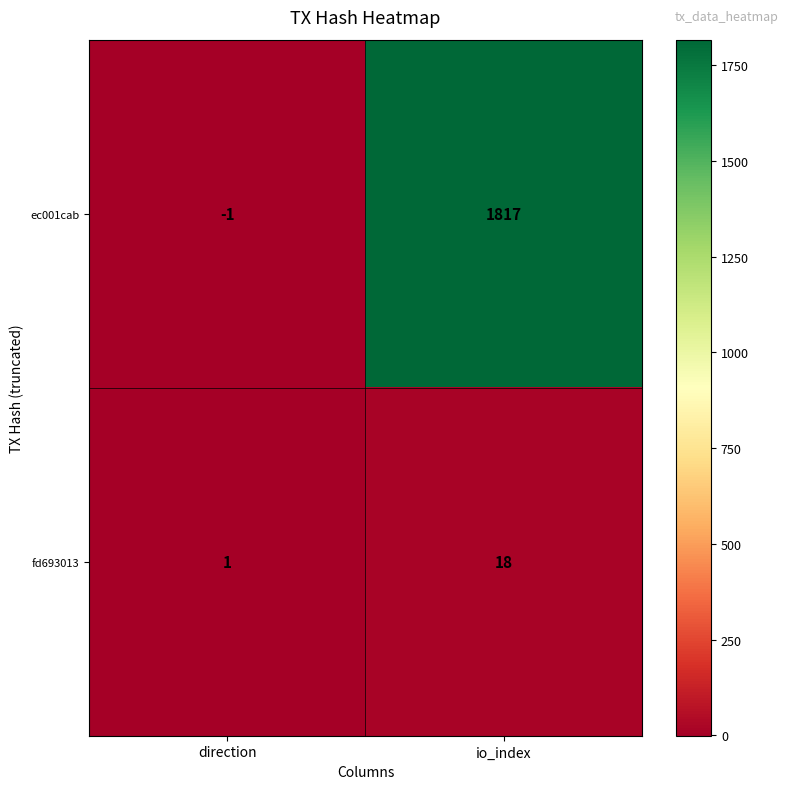

List the series in order of their overall mean, highest first.

ec001cab, fd693013